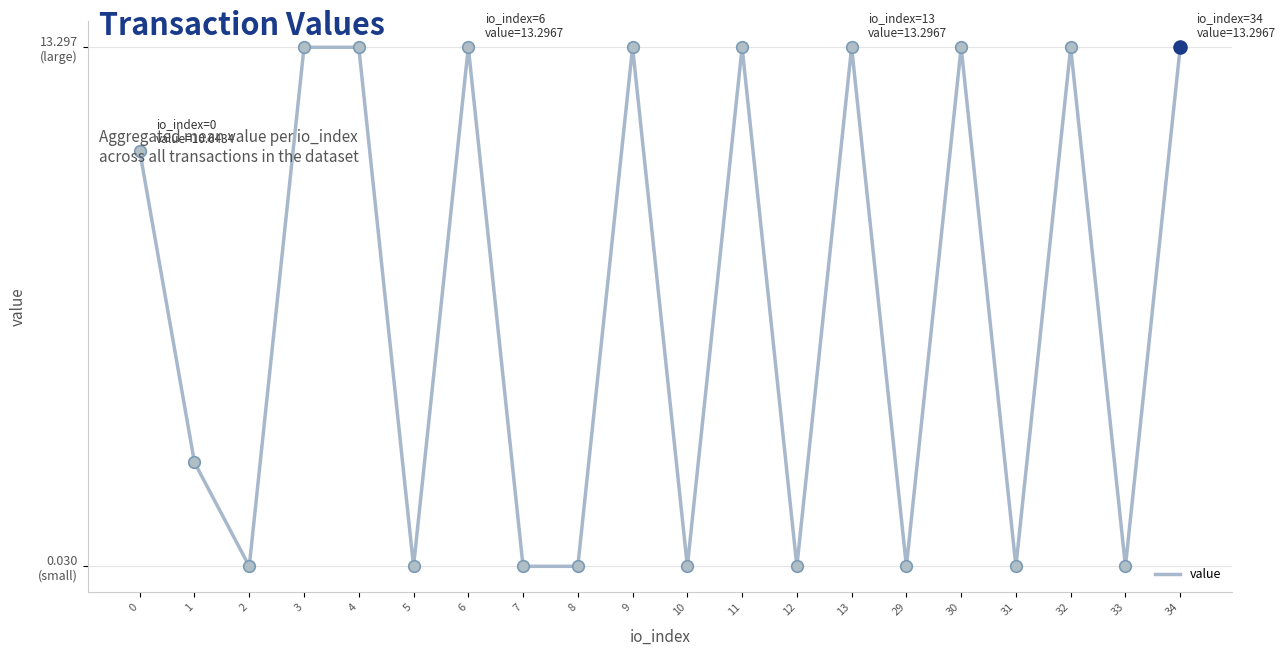

Between 11 and 8, which is larger?

11